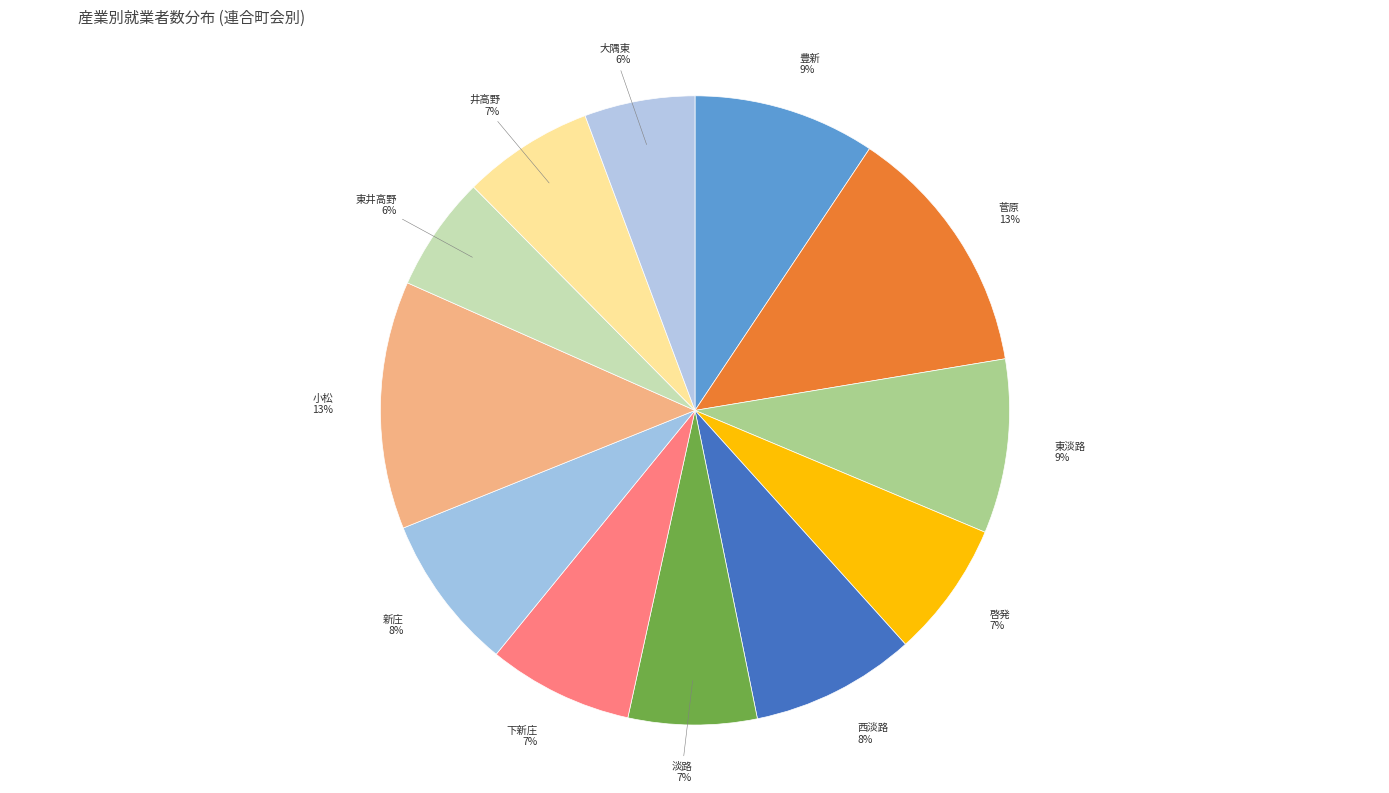

To the nearest percent, what is the difference between the largest and smallest slice percentages?

7%